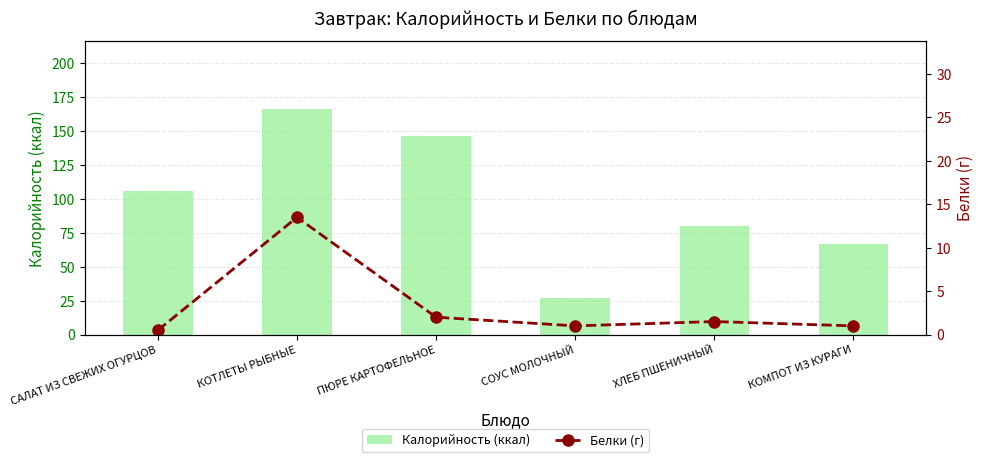

How many series are shown in this chart?

2